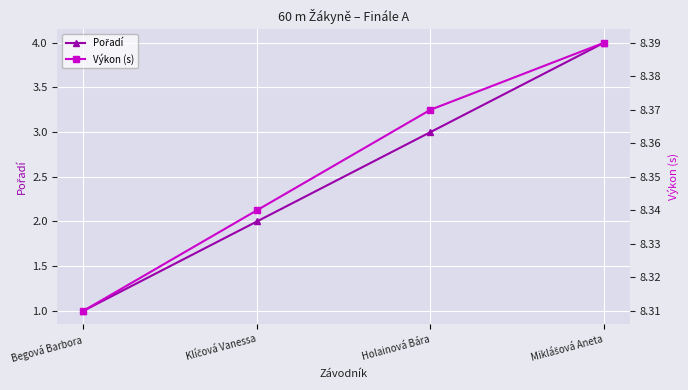

What is the difference between the second highest and minimum values in the Pořadí series?

2.0